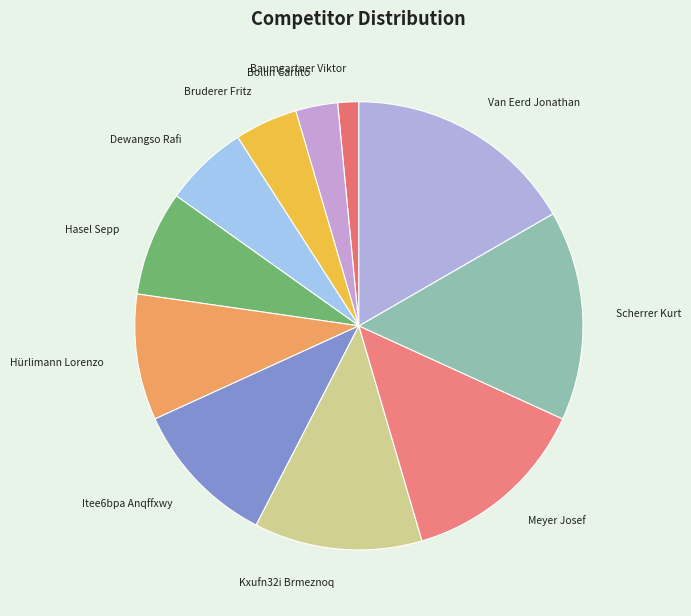

Is it true that Kxufn32i Brmeznoq is 12% of the pie?

True